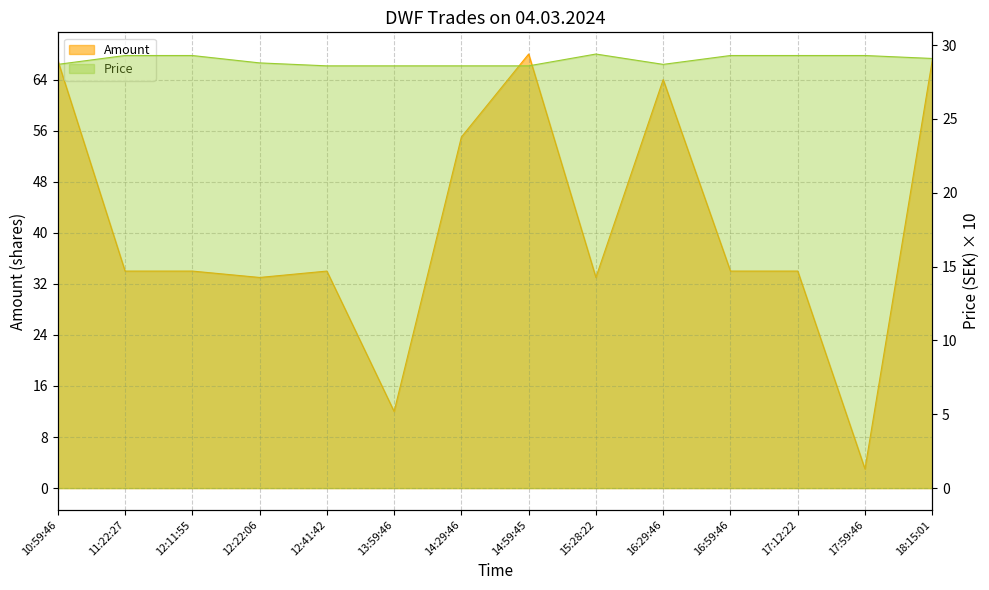

Where does the Amount series first go above 34?

10:59:46